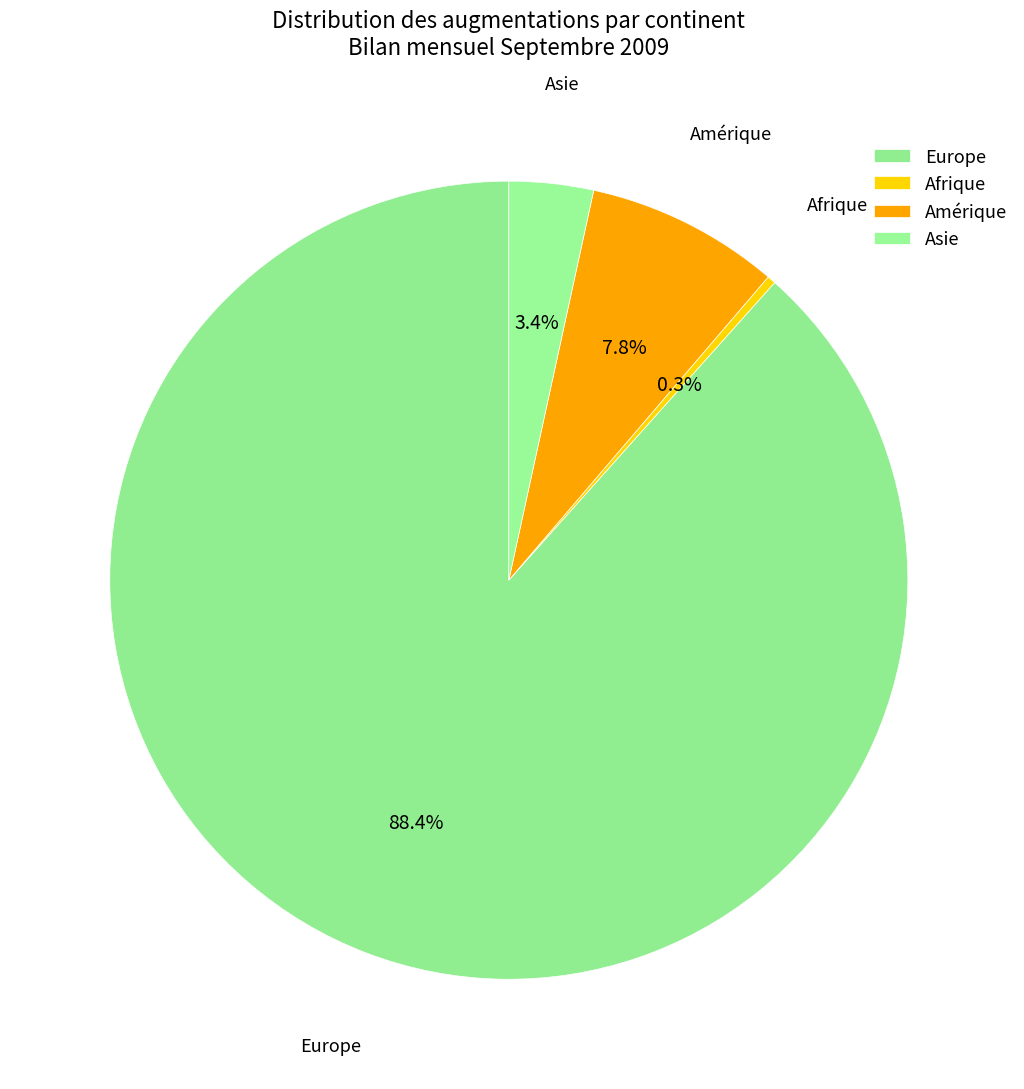

Does Amérique represent more than half of the total?

No